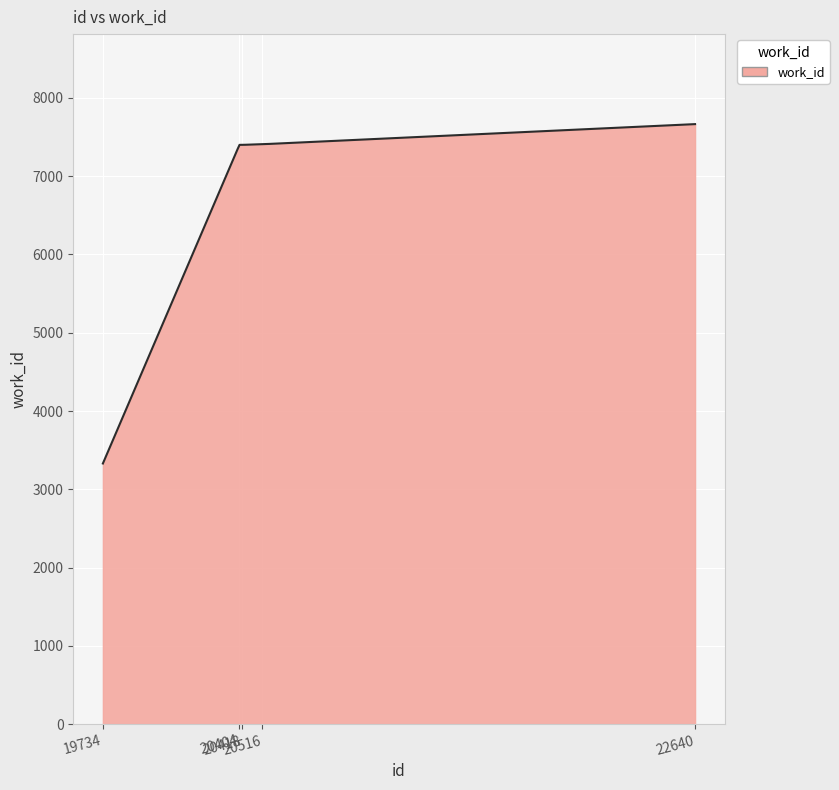

What is the difference between the maximum and minimum values?

4335.0